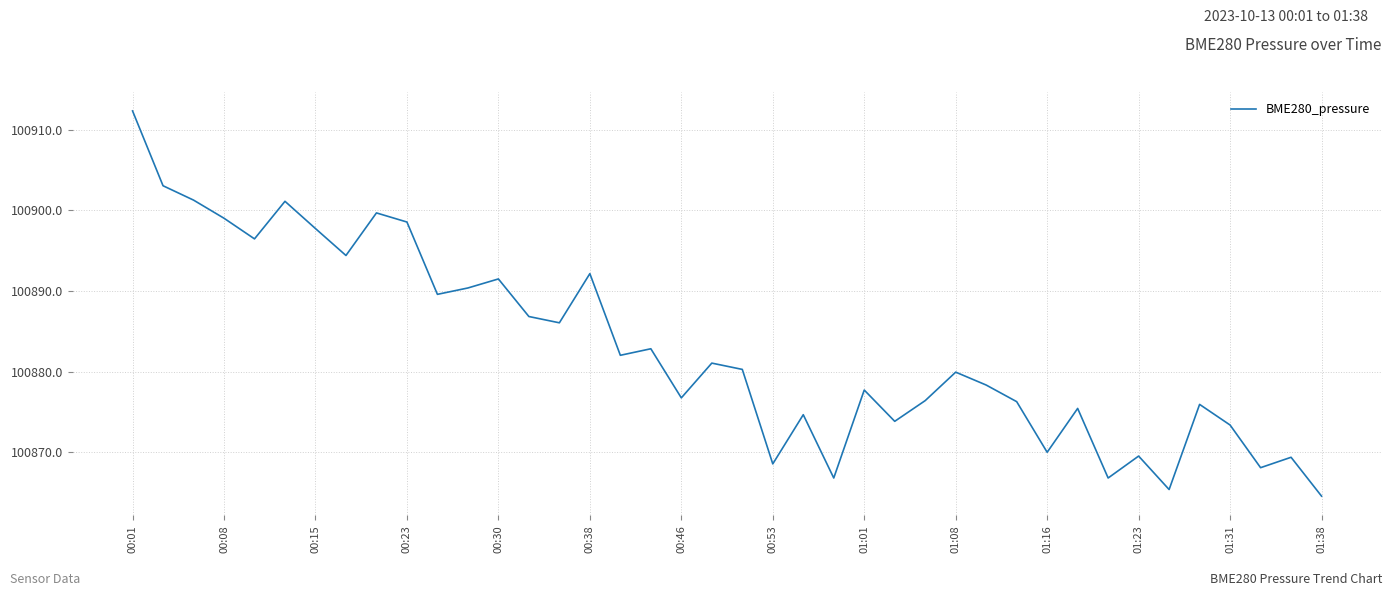

What is the minimum value shown in the chart?

100864.6